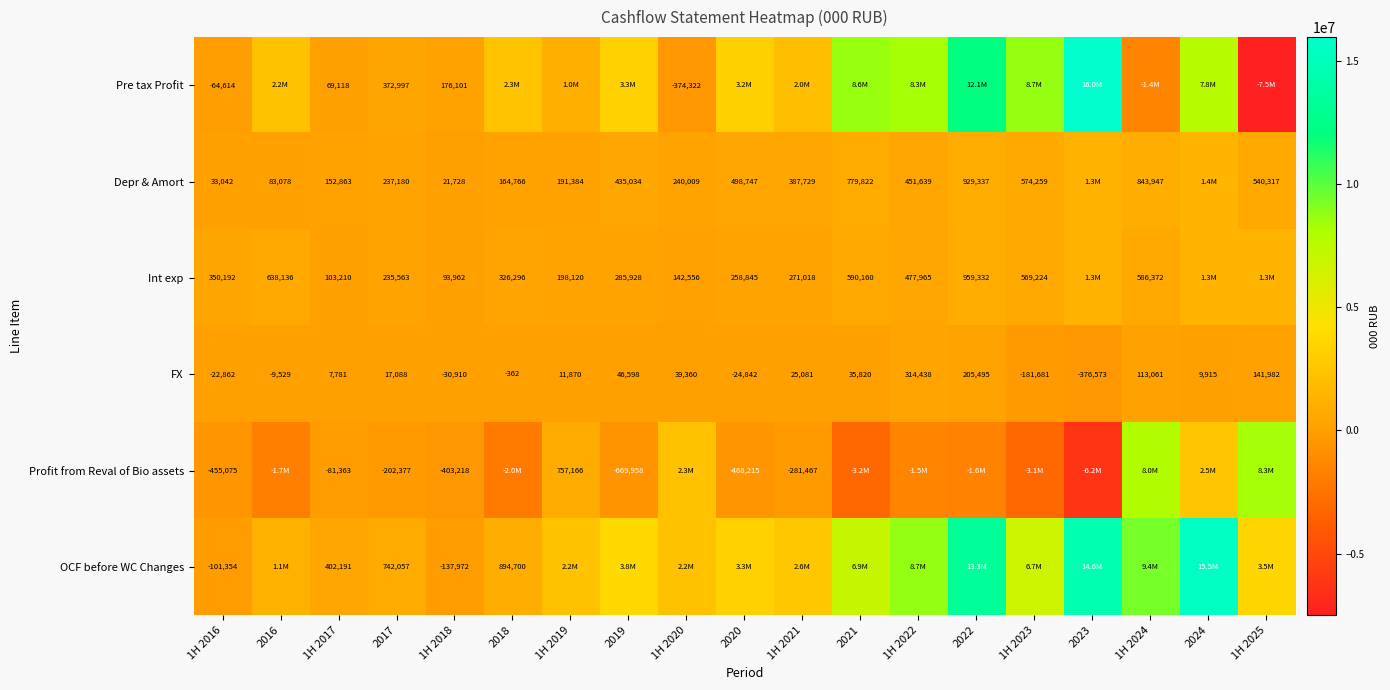

List the labels in order of FX value, largest first.

1H 2022, 2022, 1H 2025, 1H 2024, 2019, 1H 2020, 2021, 1H 2021, 2017, 1H 2019, 2024, 1H 2017, 2018, 2016, 1H 2016, 2020, 1H 2018, 1H 2023, 2023